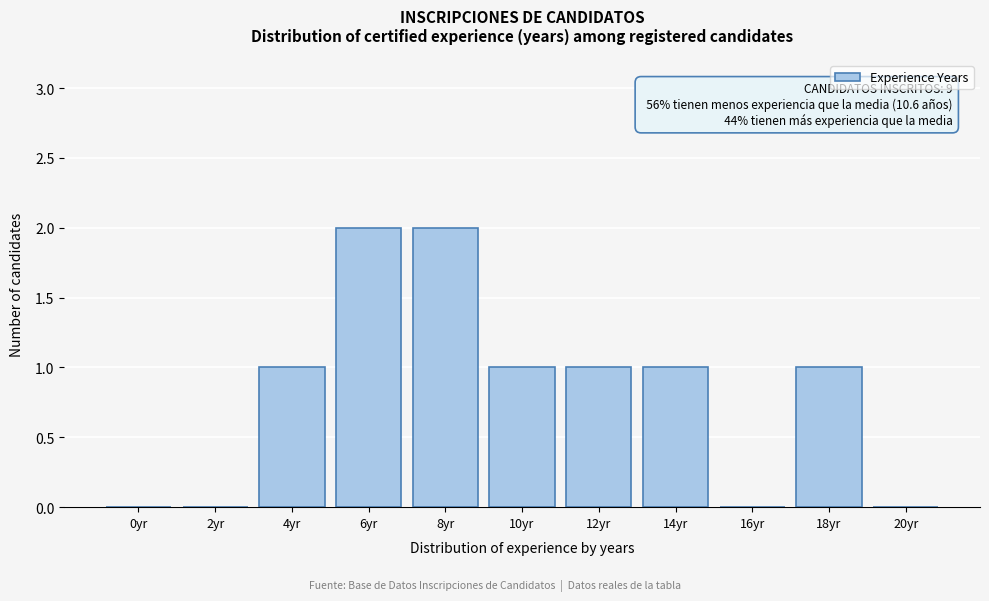

Reading right to left, transcribe all the data shown in this chart.

20yr=0	18yr=1	16yr=0	14yr=1	12yr=1	10yr=1	8yr=2	6yr=2	4yr=1	2yr=0	0yr=0